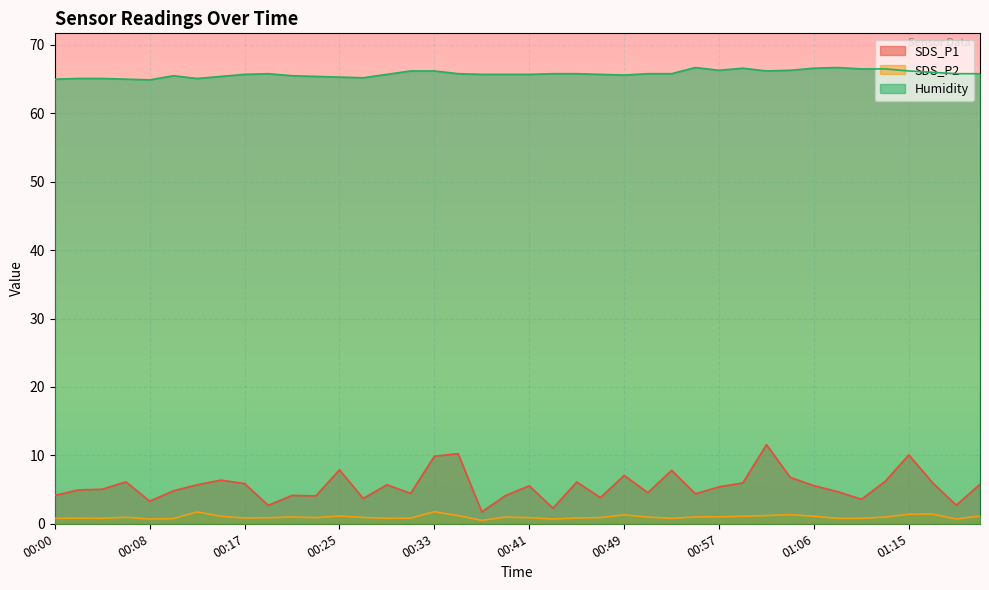

Which category has the lowest value in the Humidity series?

00:08